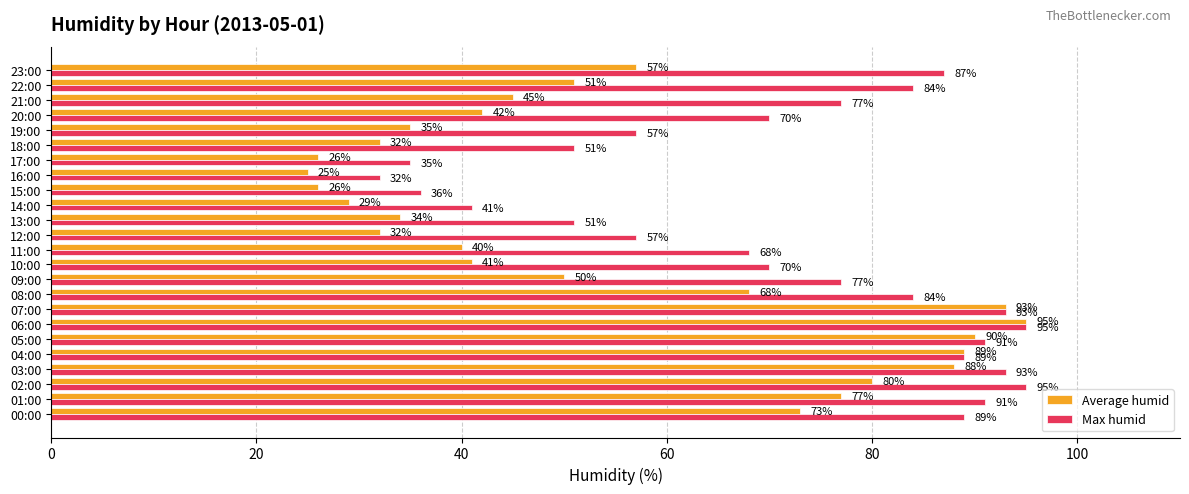

What are all the series names shown in the legend?

Average humid, Max humid